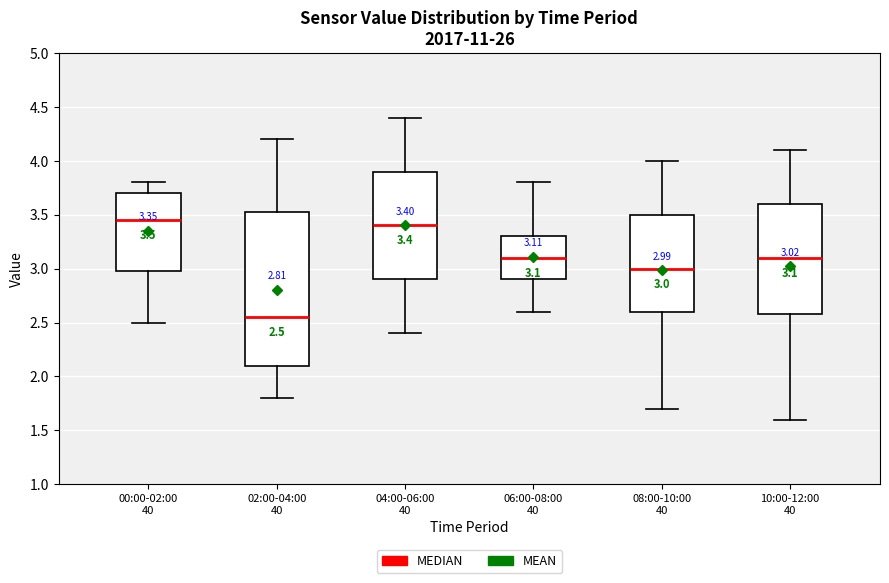

Which box has the lowest median line?

02:00-04:00 40